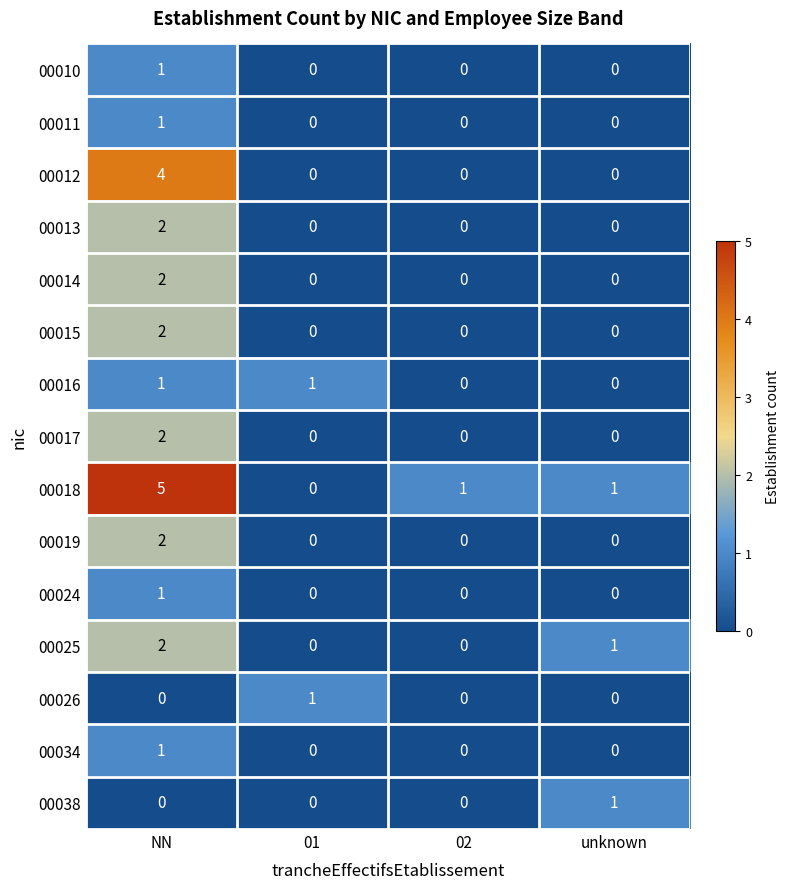

What is the sum of all 00025 values?

3